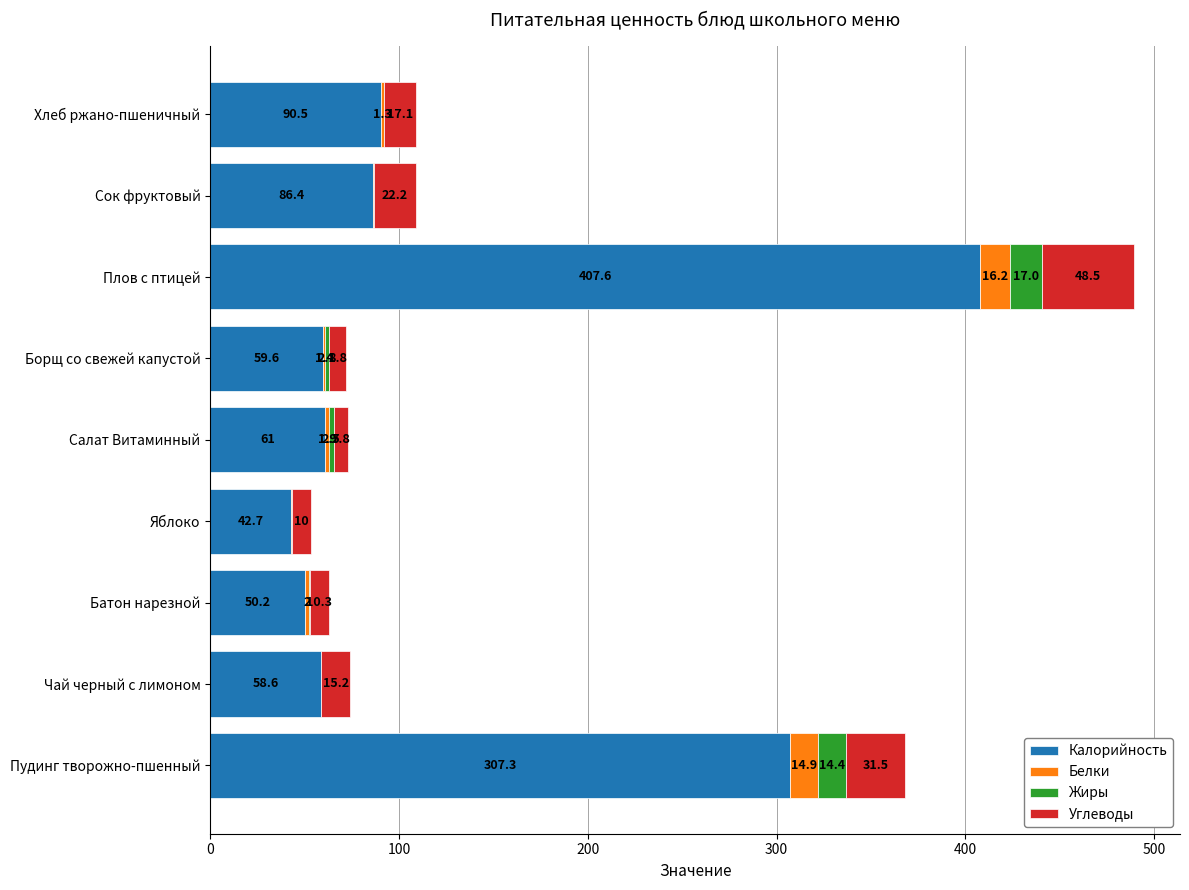

What is the sum of the Калорийность values at Яблоко and Салат Витаминный?

103.7